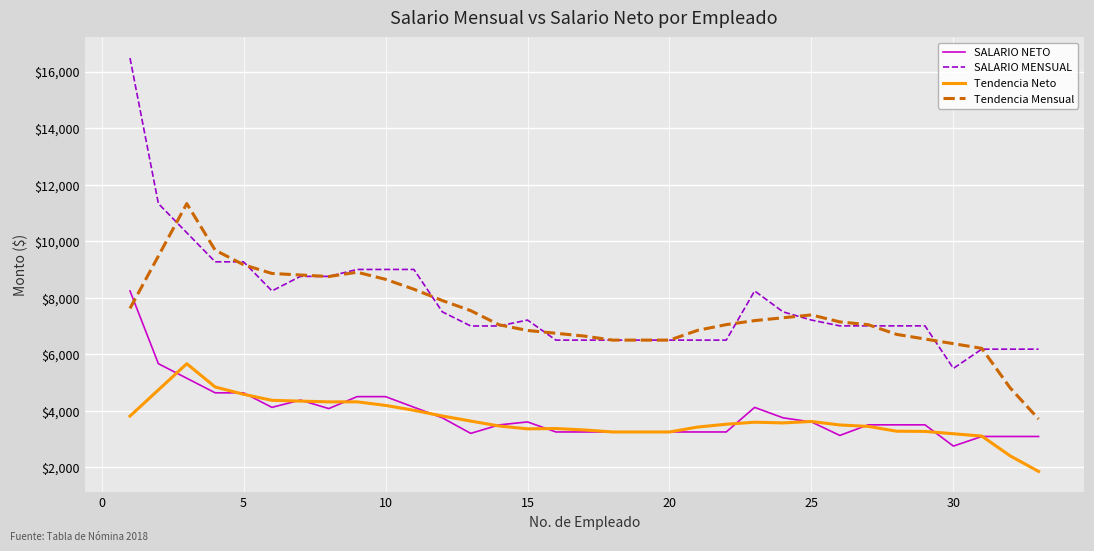

What are all the series names shown in the legend?

SALARIO NETO, SALARIO MENSUAL, Tendencia Neto, Tendencia Mensual